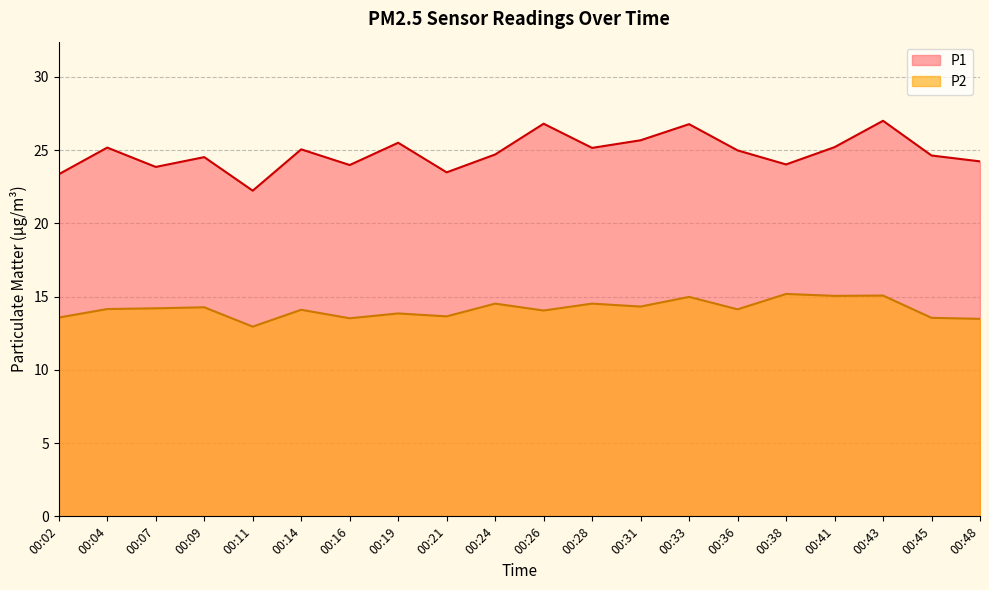

True or false: P2 and P1 cross at least once.

False